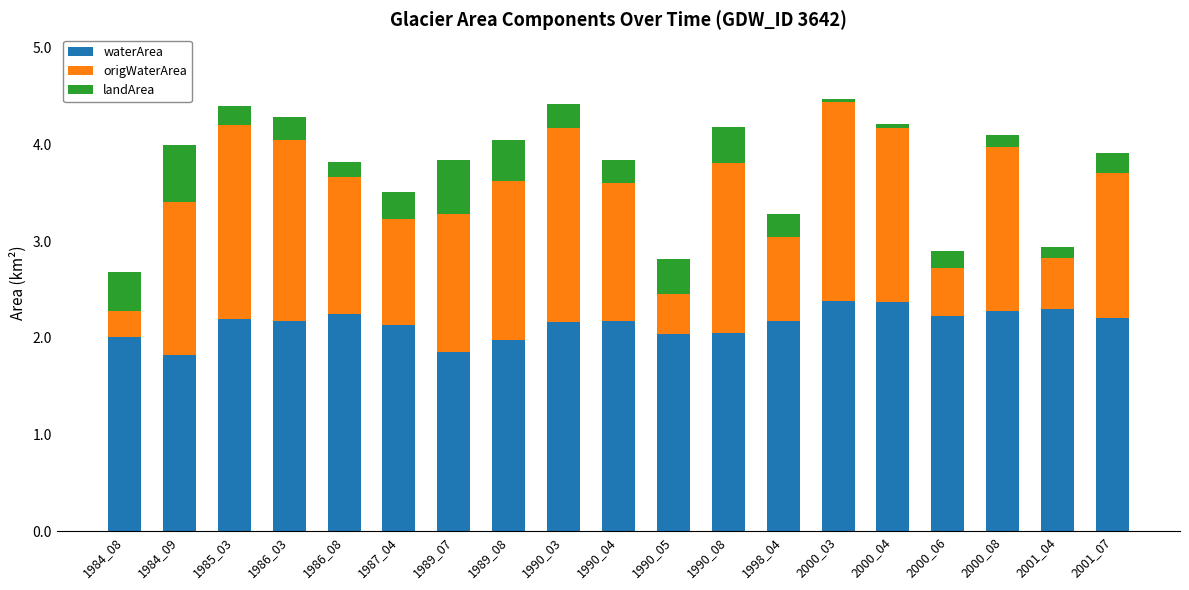

Does the chart contain stacked bars?

Yes